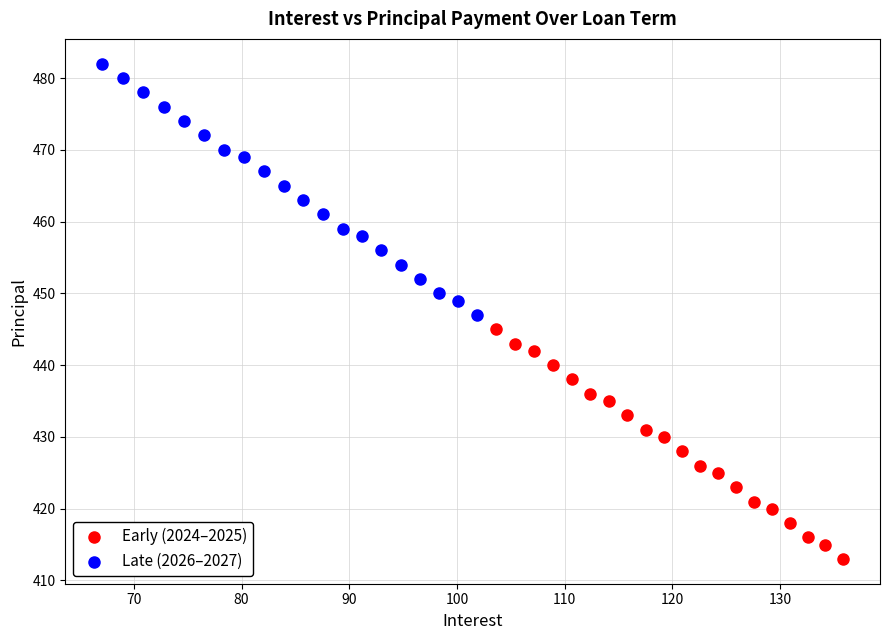

Which series reaches the maximum Y coordinate?

Late (2026–2027)